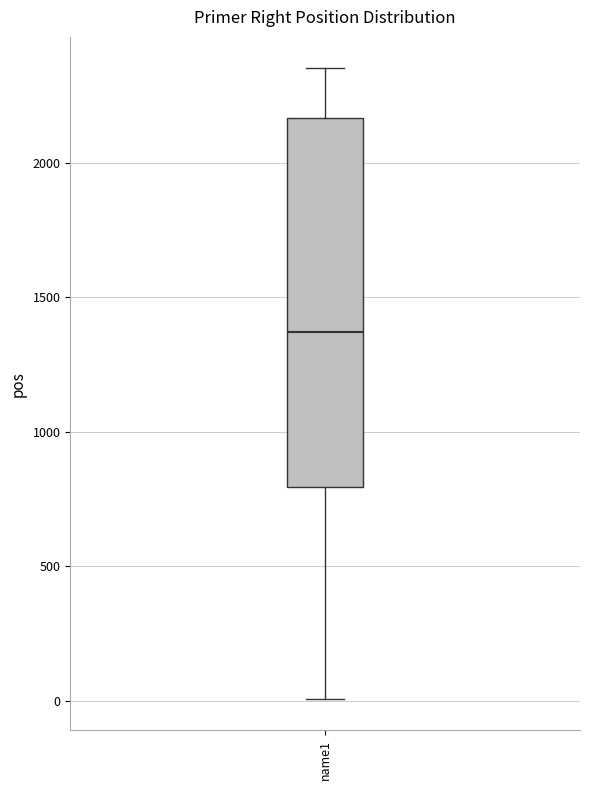

Where does the upper whisker of the box for name1 end on the y-axis? The values are not printed on the chart, so give them approximately, as read against the axis.

2350